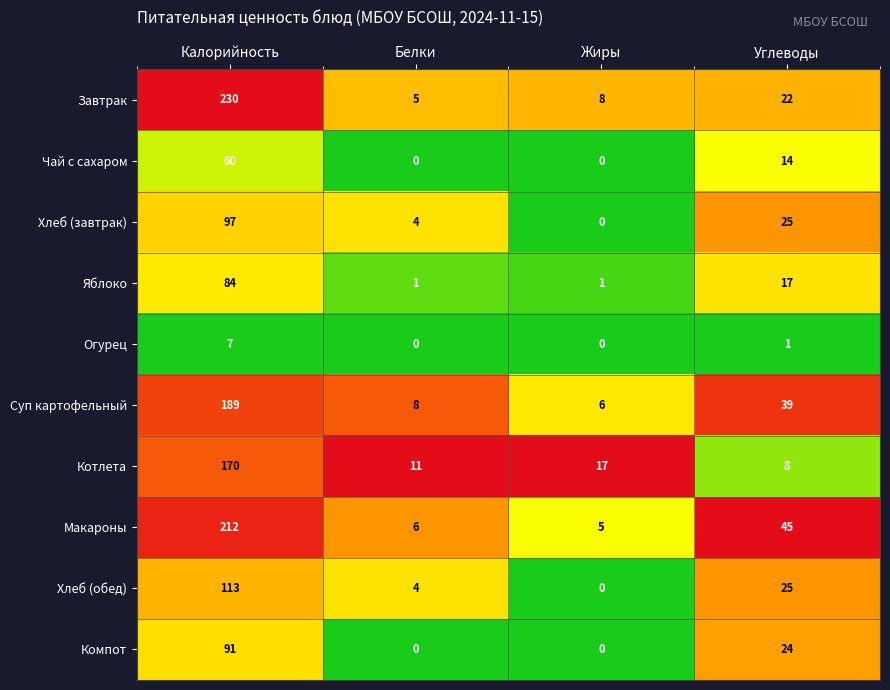

At how many categories does at least one series exceed 15?

3